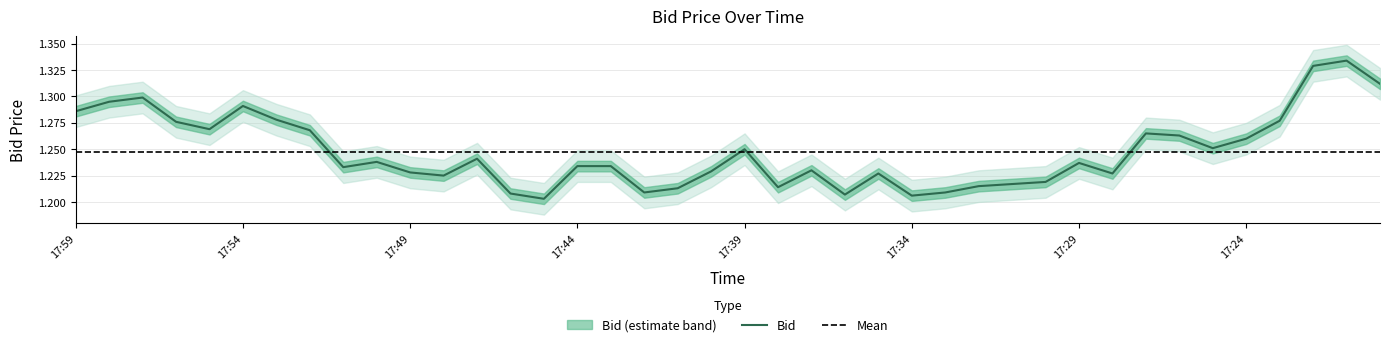

At which category does the data reach its first local peak?

17:57